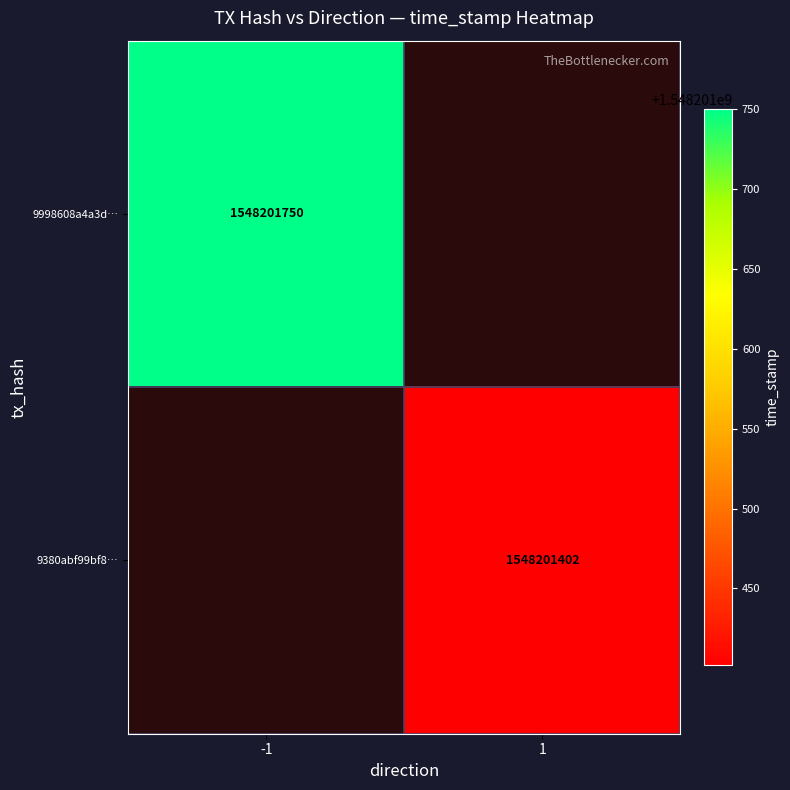

The 9380abf99bf8e24924aec8247ad6f7f905afd2e series shows 2521307526 at time_stamp. True or false?

False